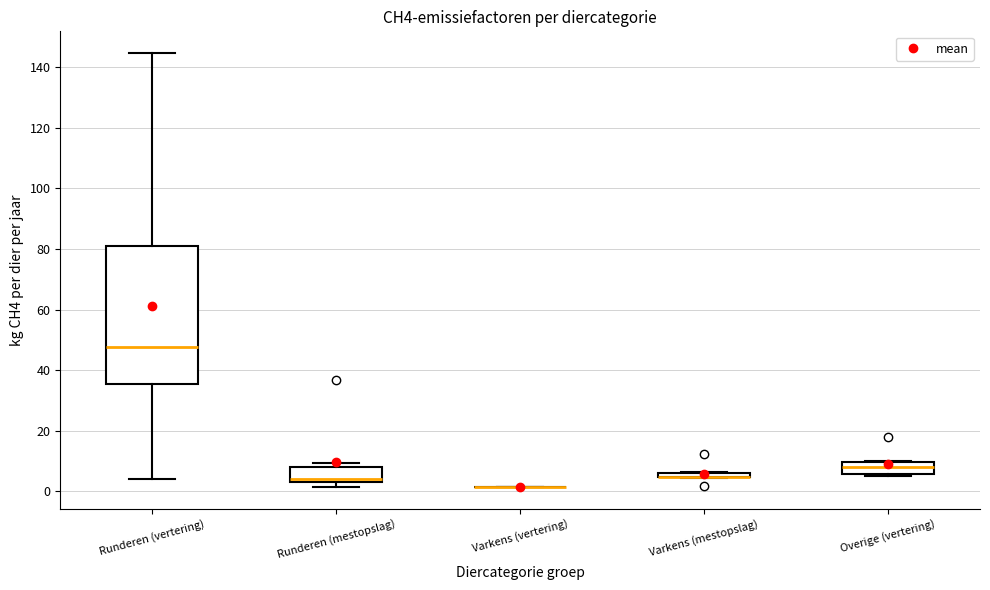

Comparing the boxes themselves (not the whiskers), which one is the tallest?

Runderen (vertering)